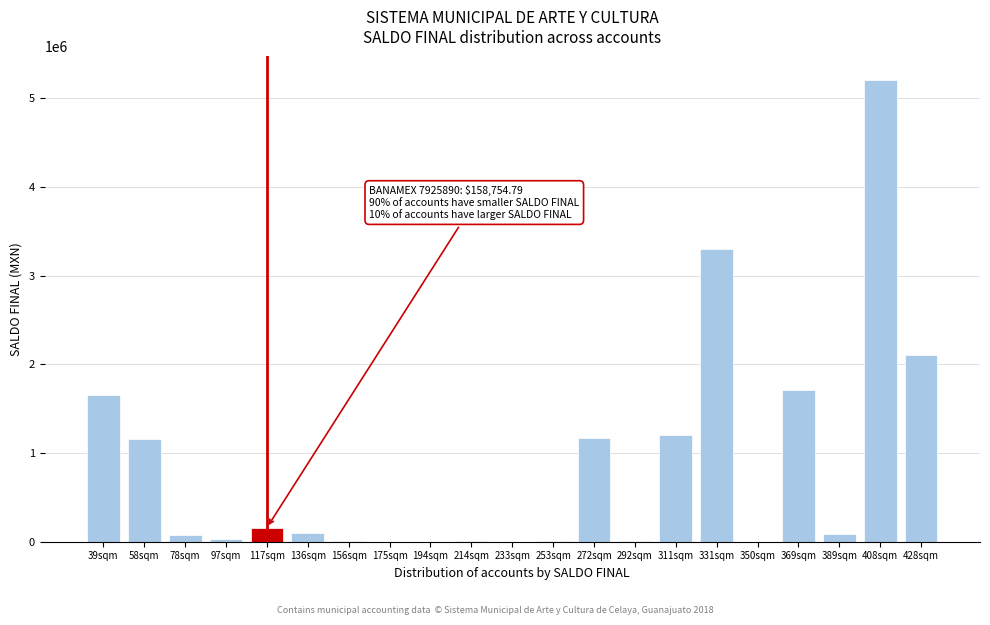

Between 369sqm and 175sqm, which is larger?

369sqm